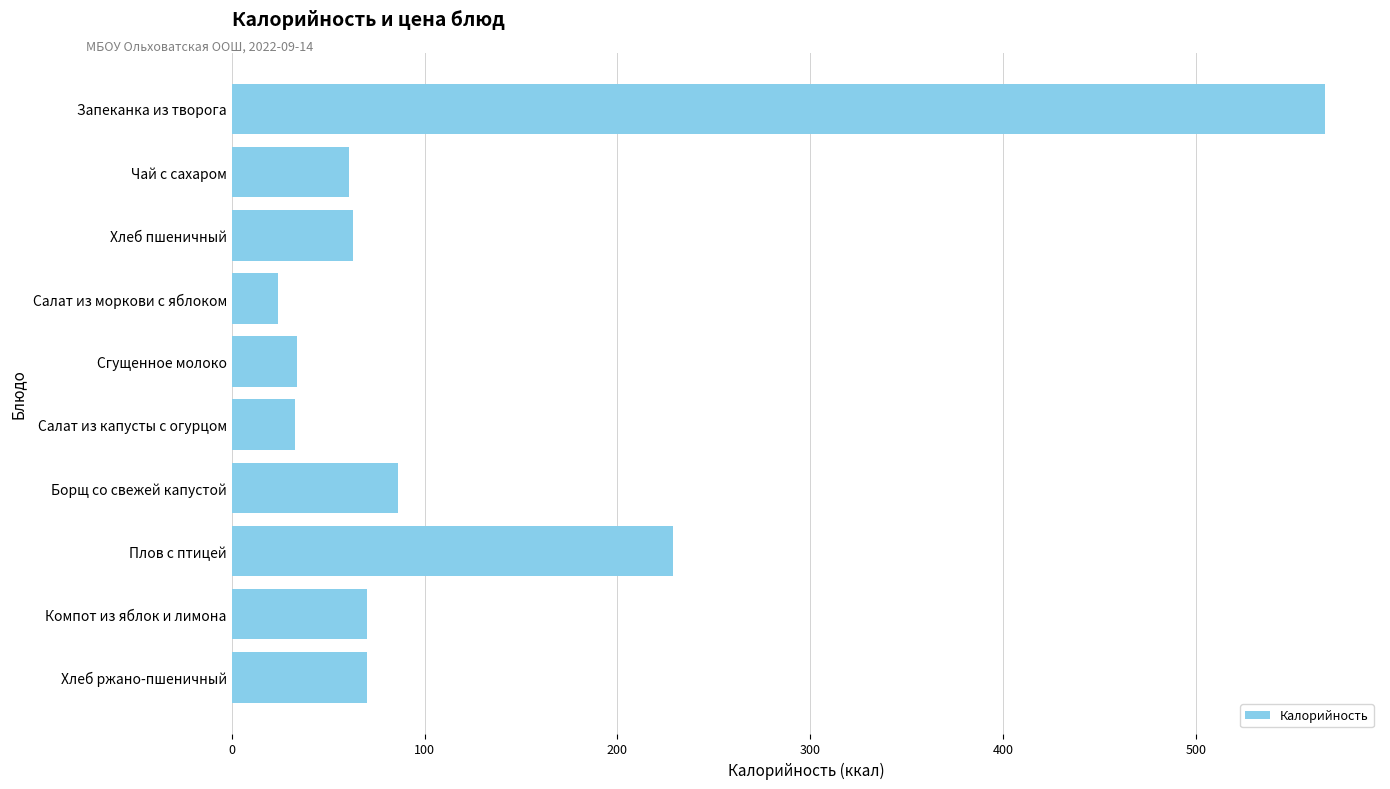

Which has a higher value, Компот из яблок и лимона or Плов с птицей?

Плов с птицей